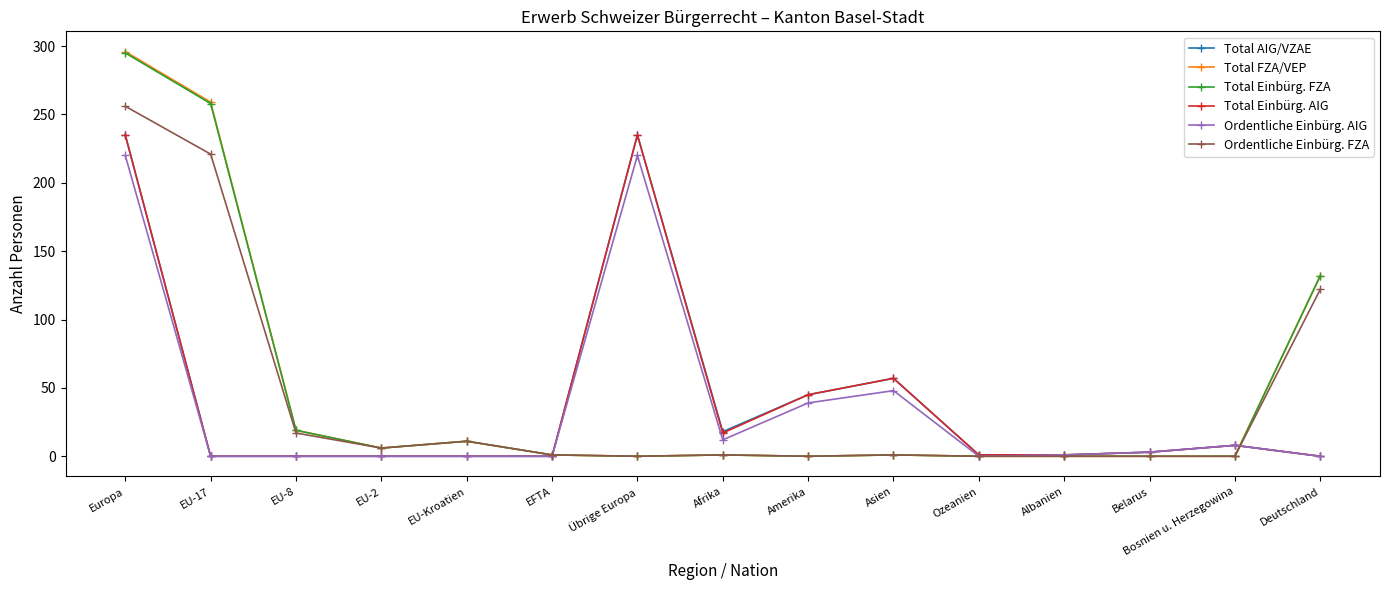

What position from the left is EU-17?

2